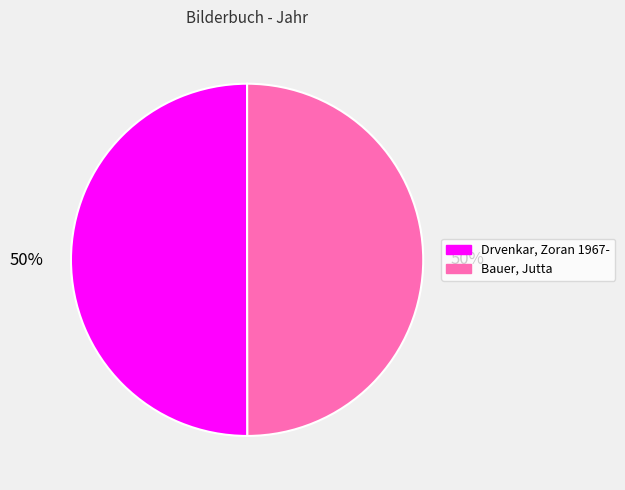

What is the ratio of the value at Bauer, Jutta to the value at Drvenkar, Zoran 1967-?

1.0